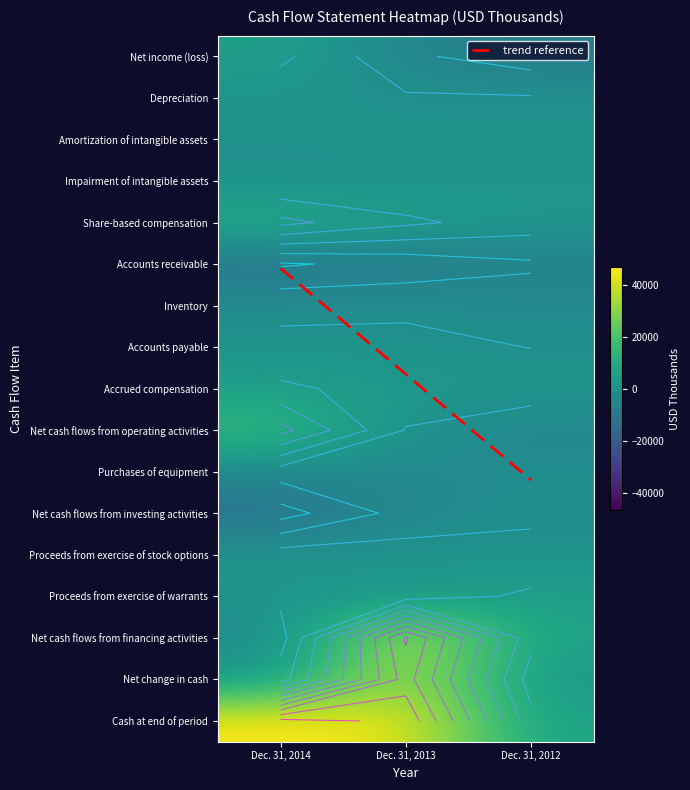

Read the Proceeds from exercise of warrants value at Dec. 31, 2013.

2108